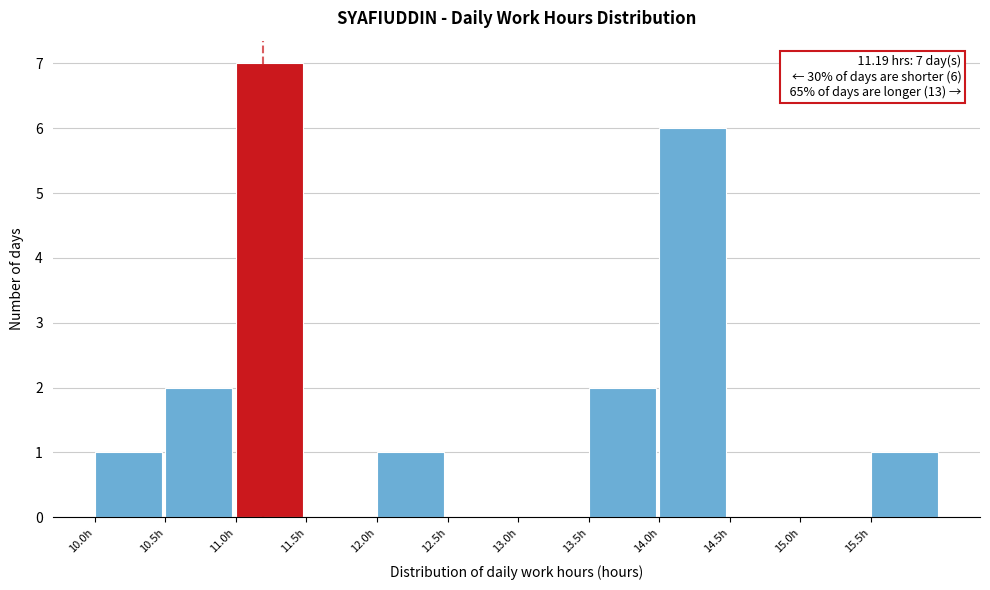

Over which range of the x-axis is the bar tallest?

11.0 to 11.5